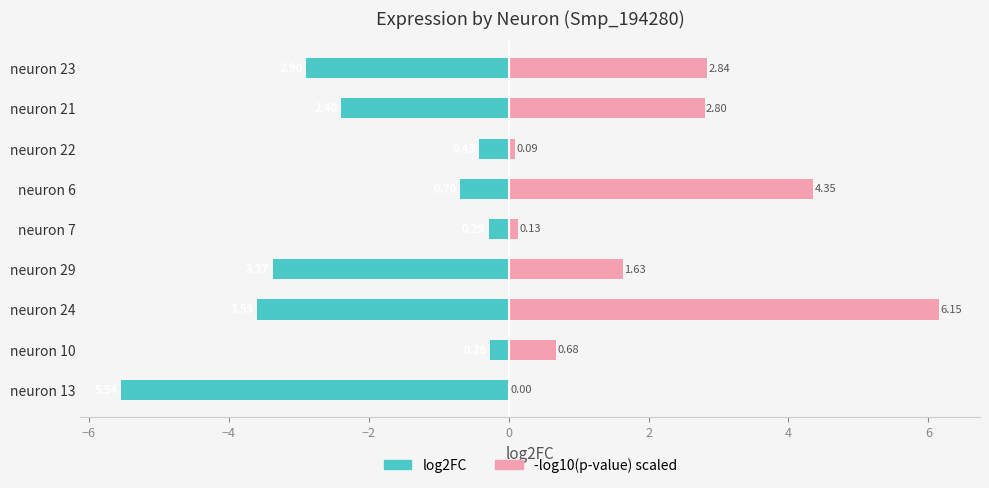

What is the average value of the log2FC series?

-2.2